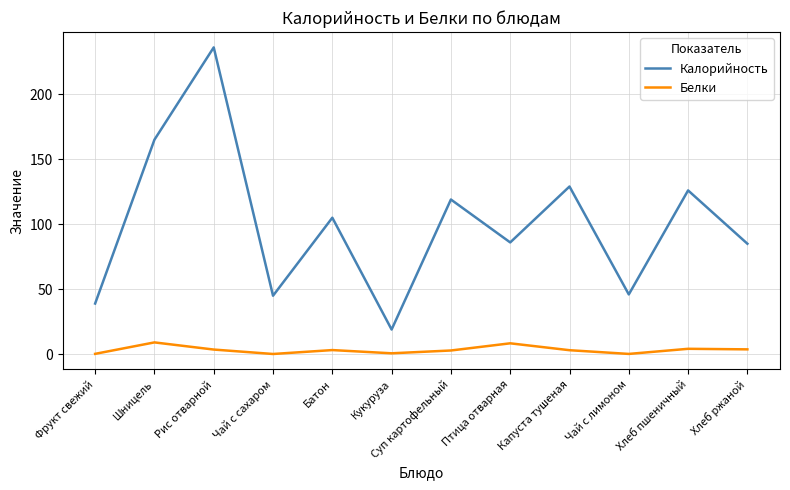

Which category has the highest value in the Калорийность series?

Рис отварной